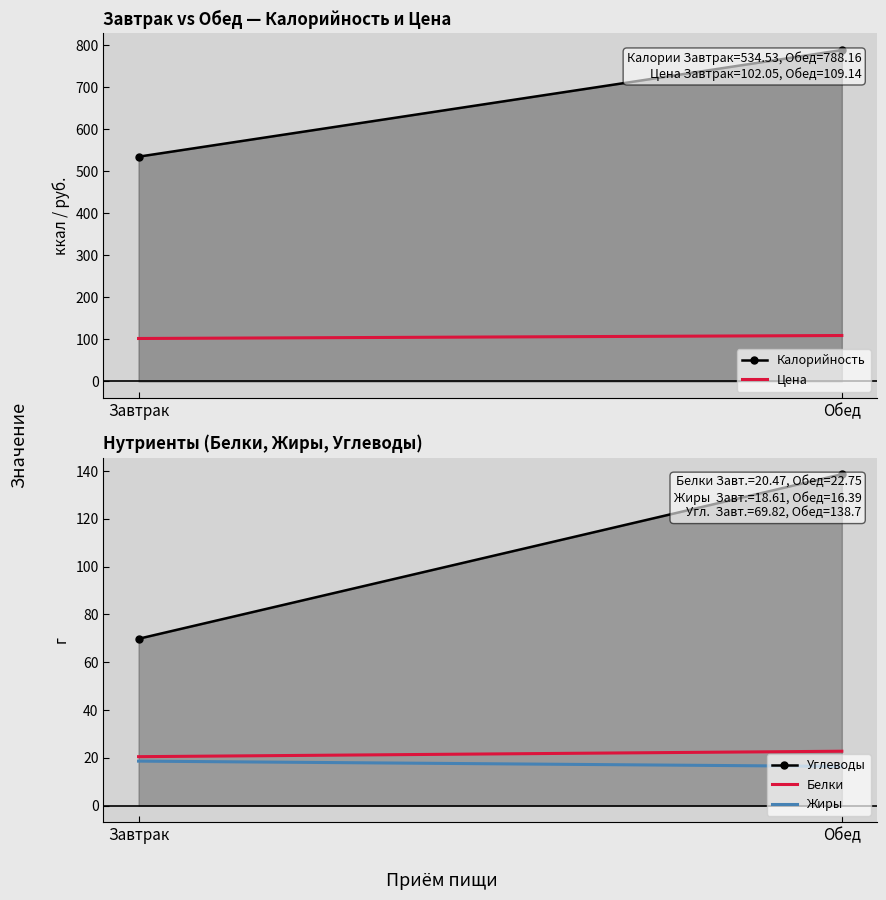

How many distinct data groups are displayed?

5